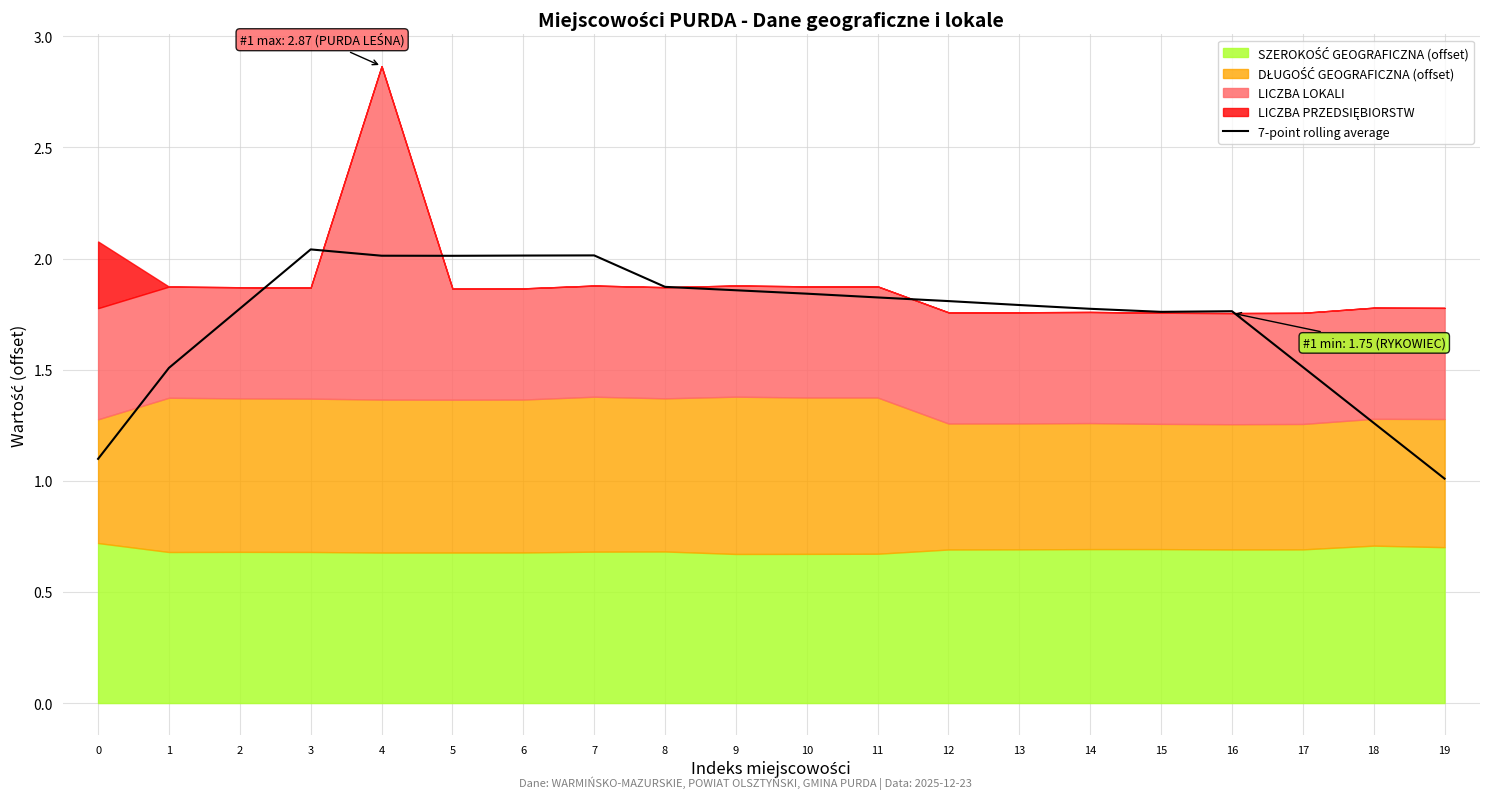

At which label is the value closest to 1?

19